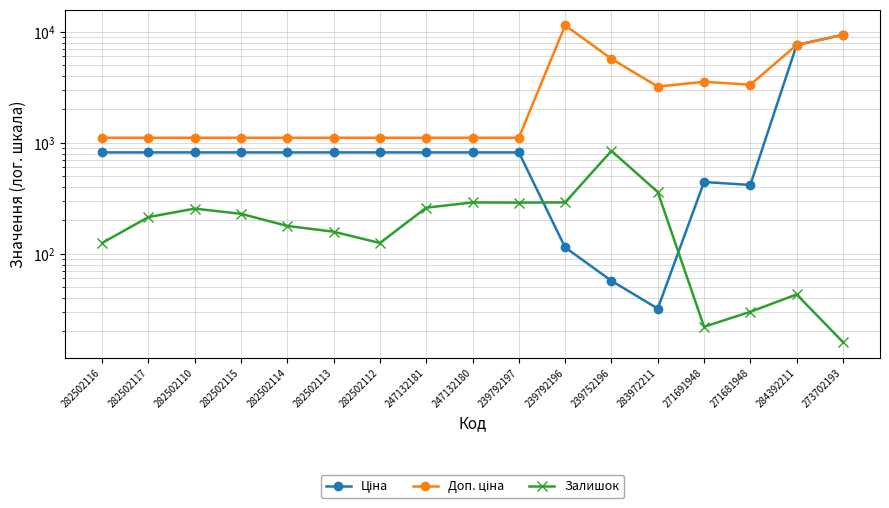

What is the difference between the highest and lowest values at 271681948?

3302.5